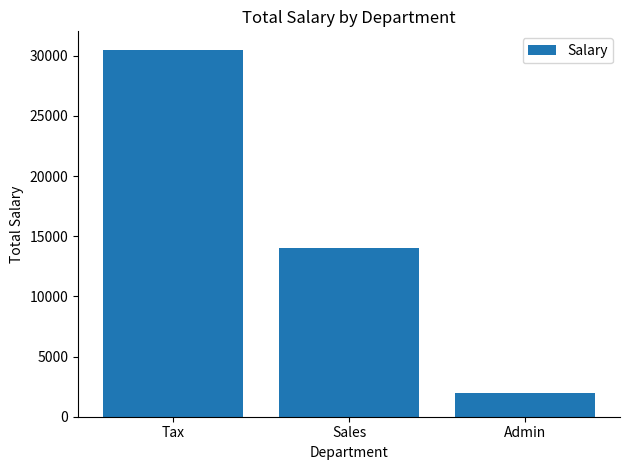

What is the difference between the maximum and minimum values?

28500